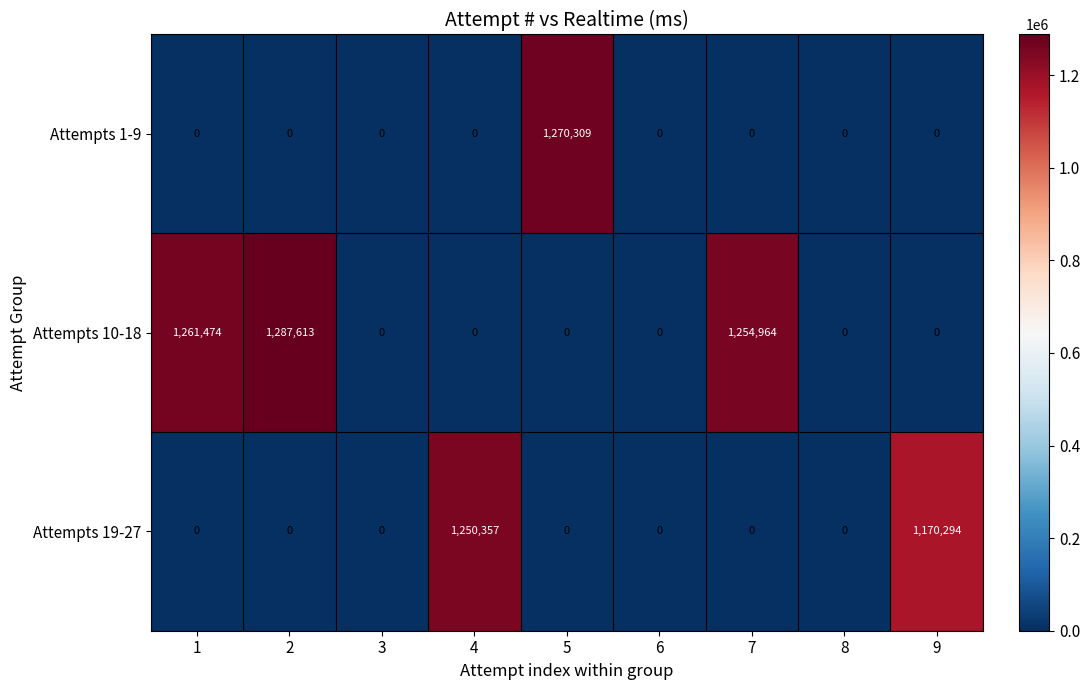

What is the difference between the maximum and second lowest values in the Attempts 19-27 series?

1250357